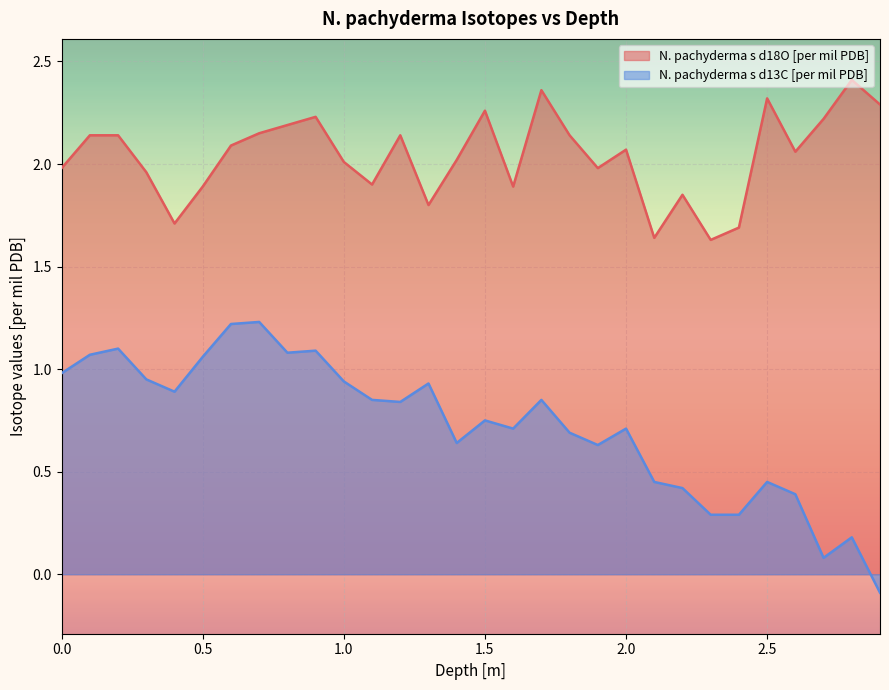

True or false: N. pachyderma s d13C [per mil PDB] and N. pachyderma s d18O [per mil PDB] cross at least once.

False